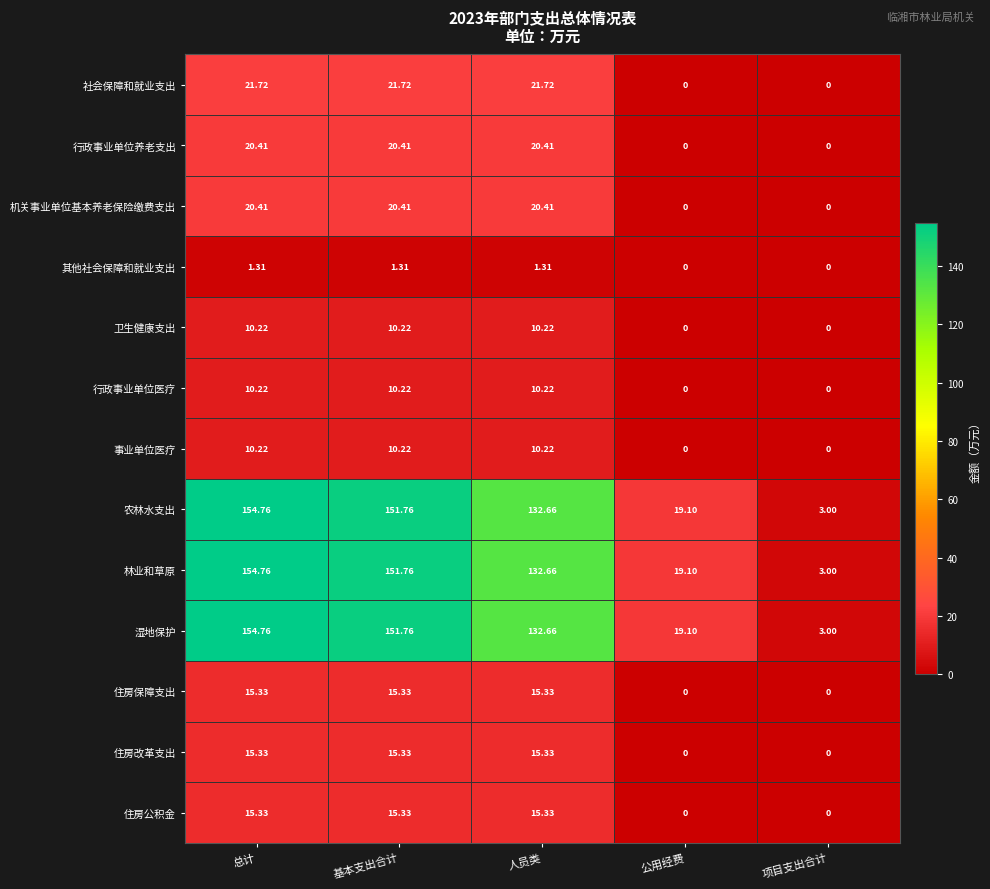

At which label does 行政事业单位养老支出 first exceed 20?

总计